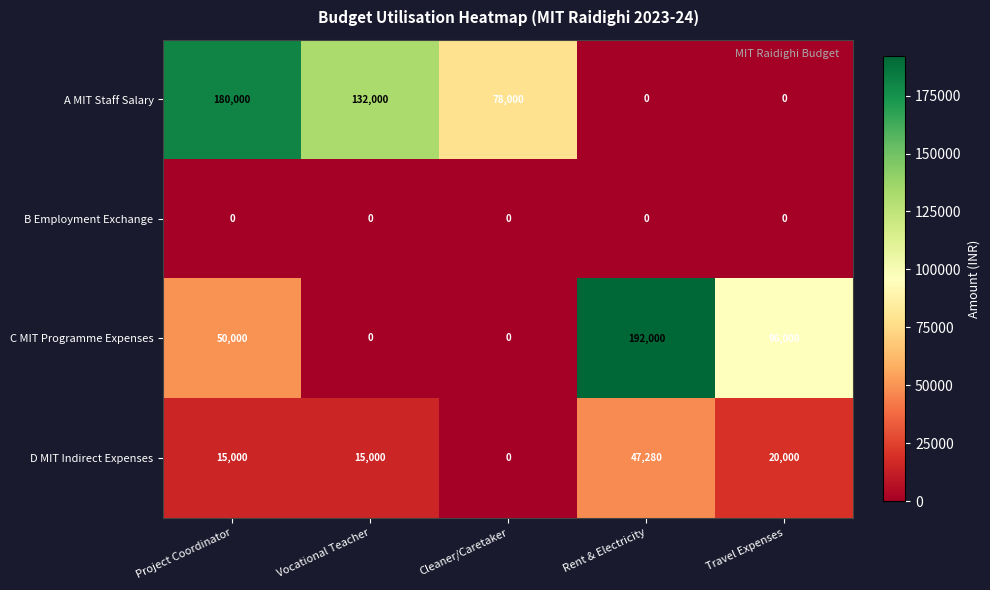

Rank the series by their maximum value, from highest to lowest.

C MIT Programme Expenses, A MIT Staff Salary, D MIT Indirect Expenses, B Employment Exchange